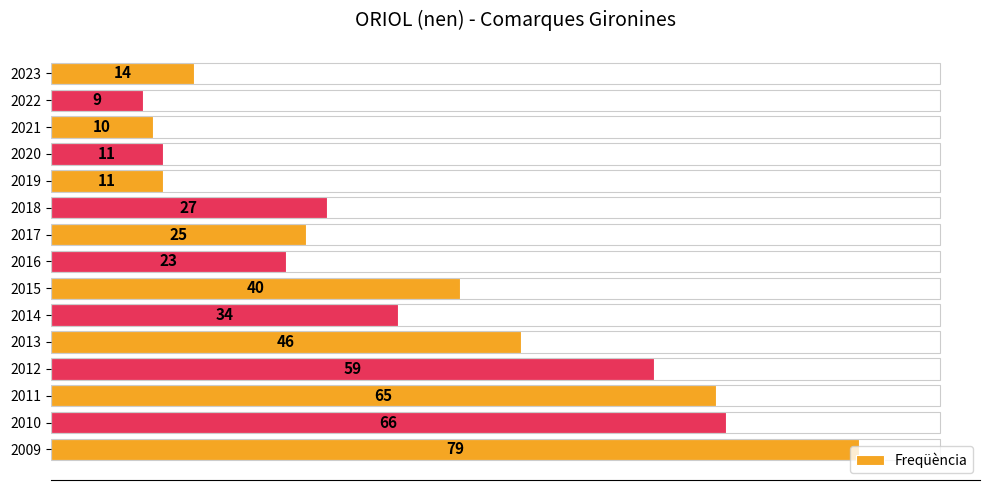

Is it true that the value at 2011 is 30?

False